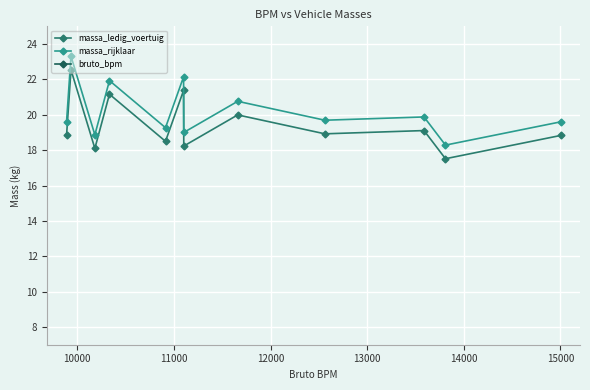

What is the minimum value for massa_rijklaar?

18.3